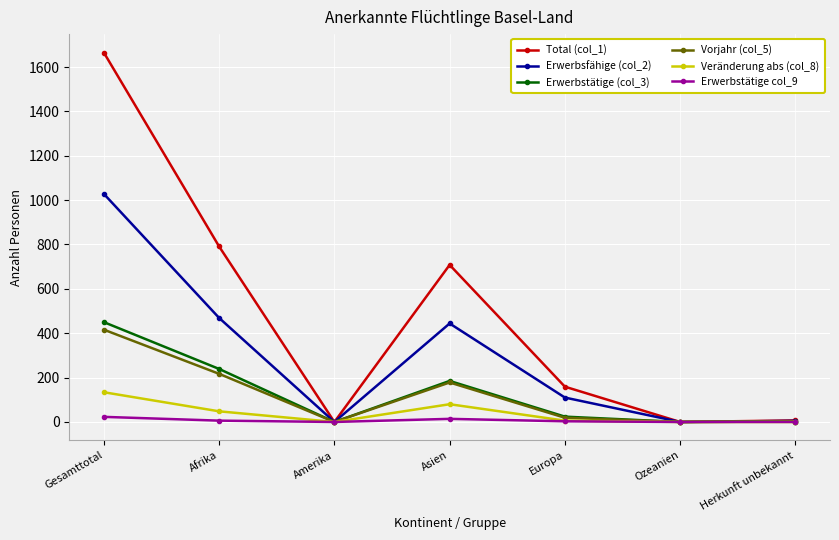

What is the greatest value displayed?

1665